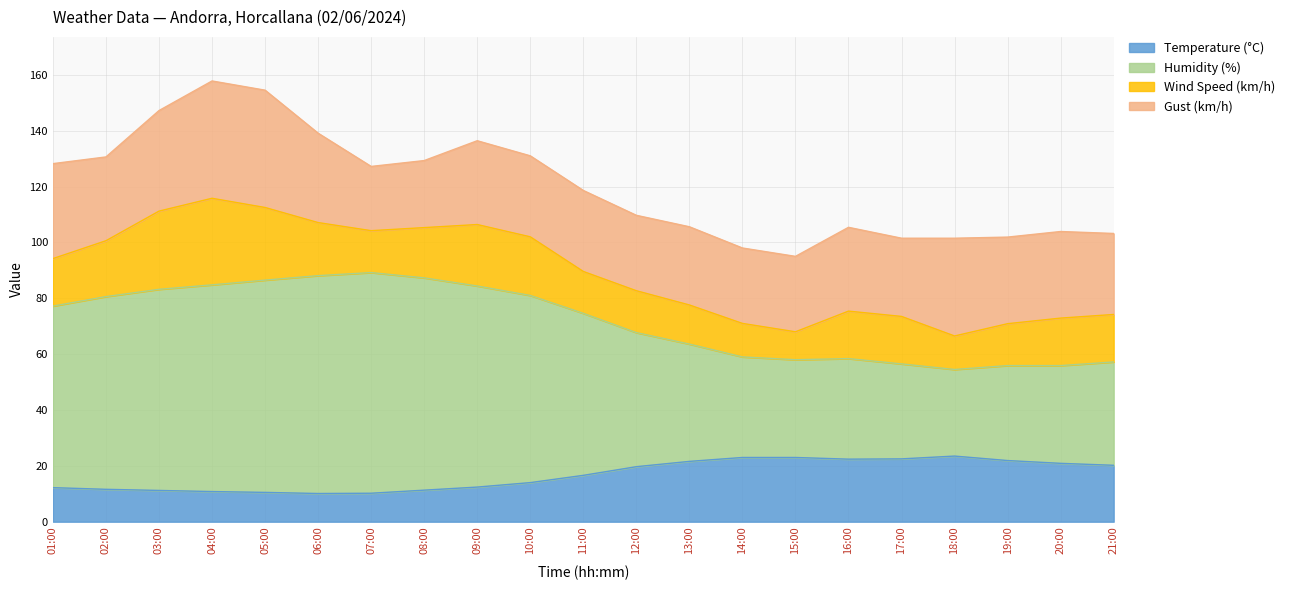

What is the total value across all series at 17:00?

101.5